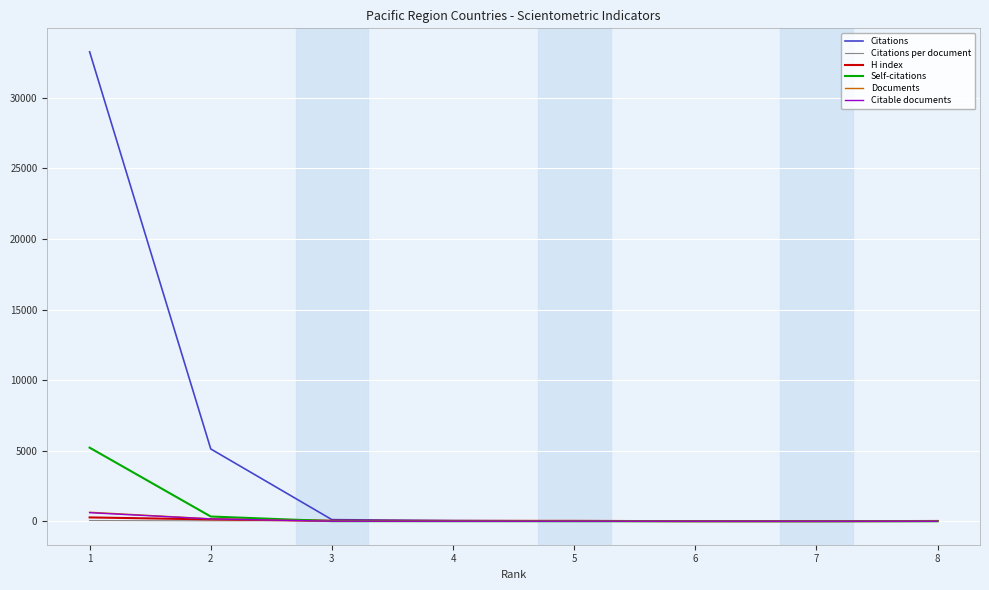

Which series has the largest total across all categories?

Citations